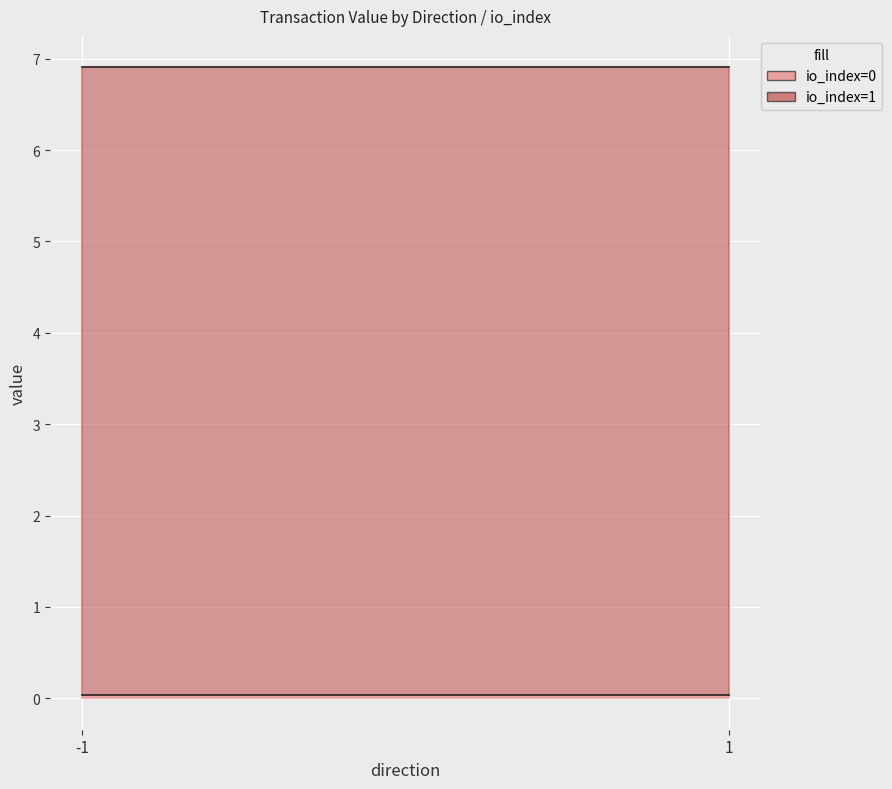

What is the approximate value at -1?

6.9